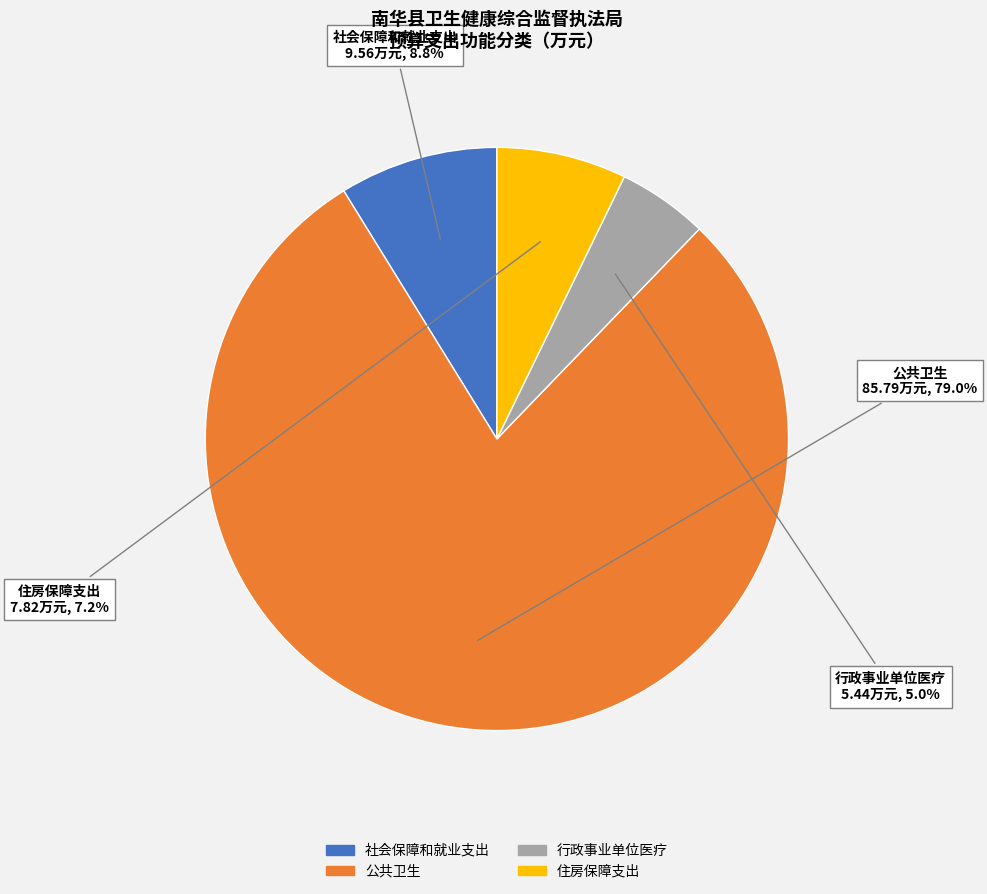

Approximately how many times larger is the value at 社会保障和就业支出 compared to 住房保障支出?

1.2